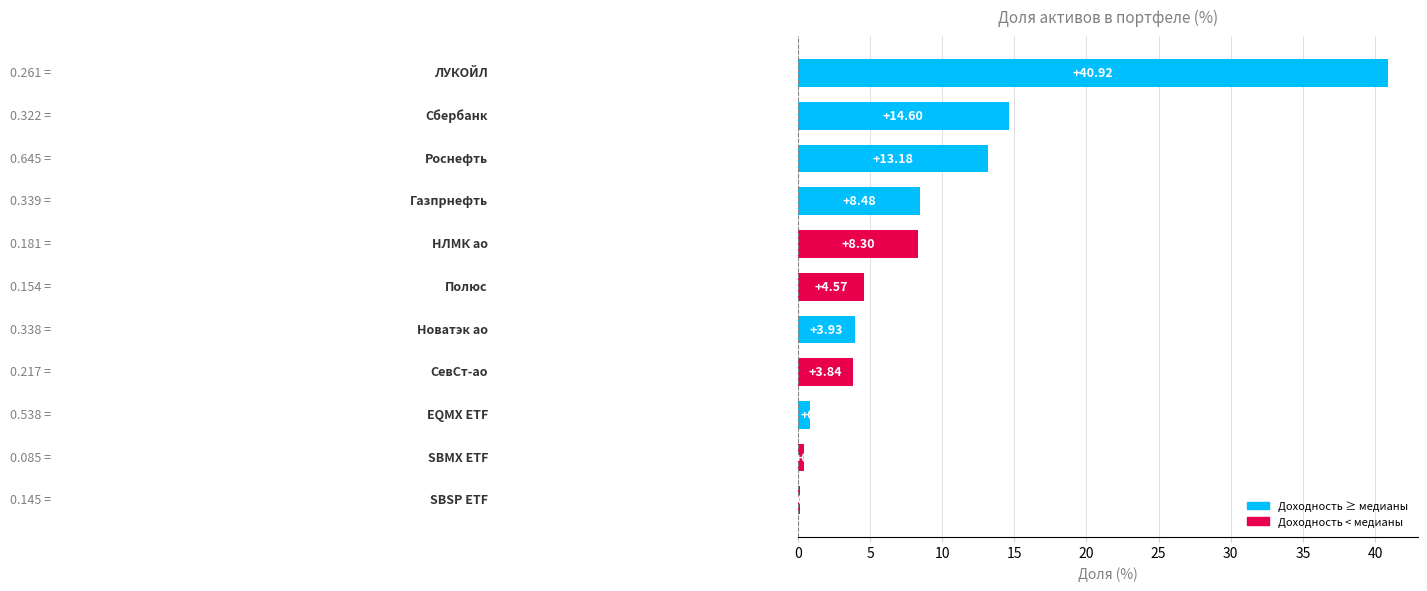

What is the average value?

9.0